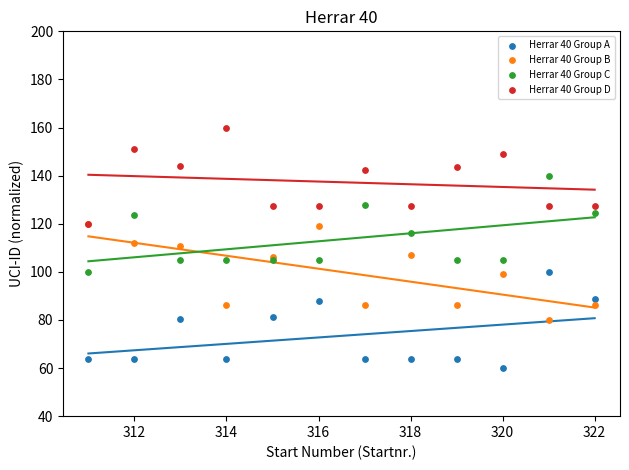

Which series contains the highest Y value?

Herrar 40 Group D